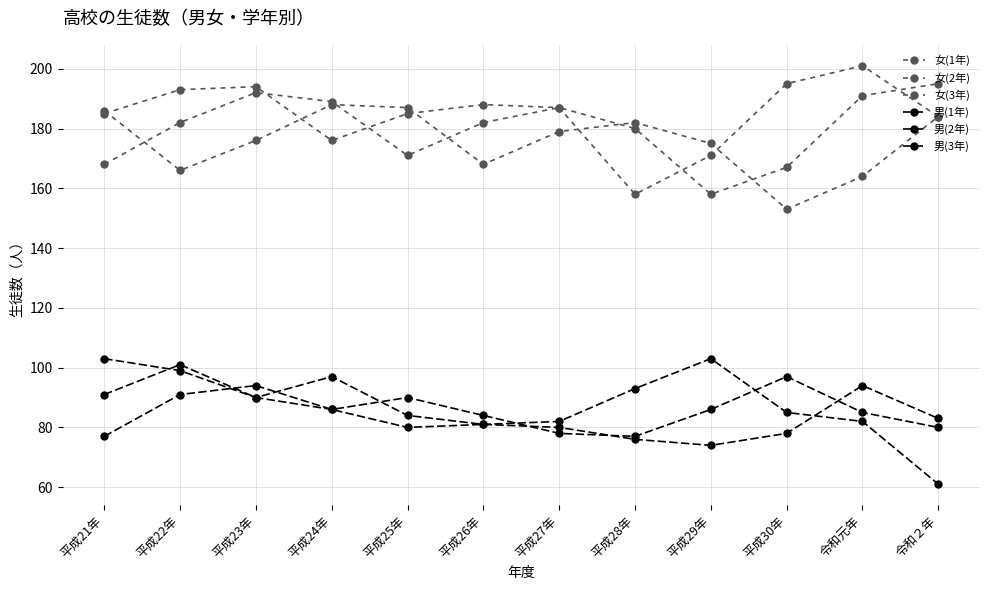

How many lines are shown in the chart?

6